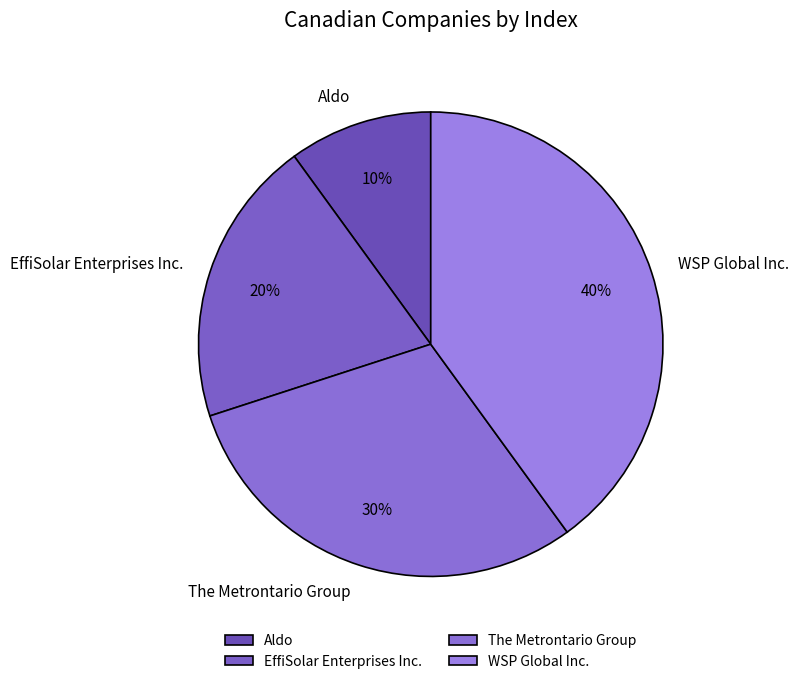

To the nearest percent, what is the average slice percentage?

25%